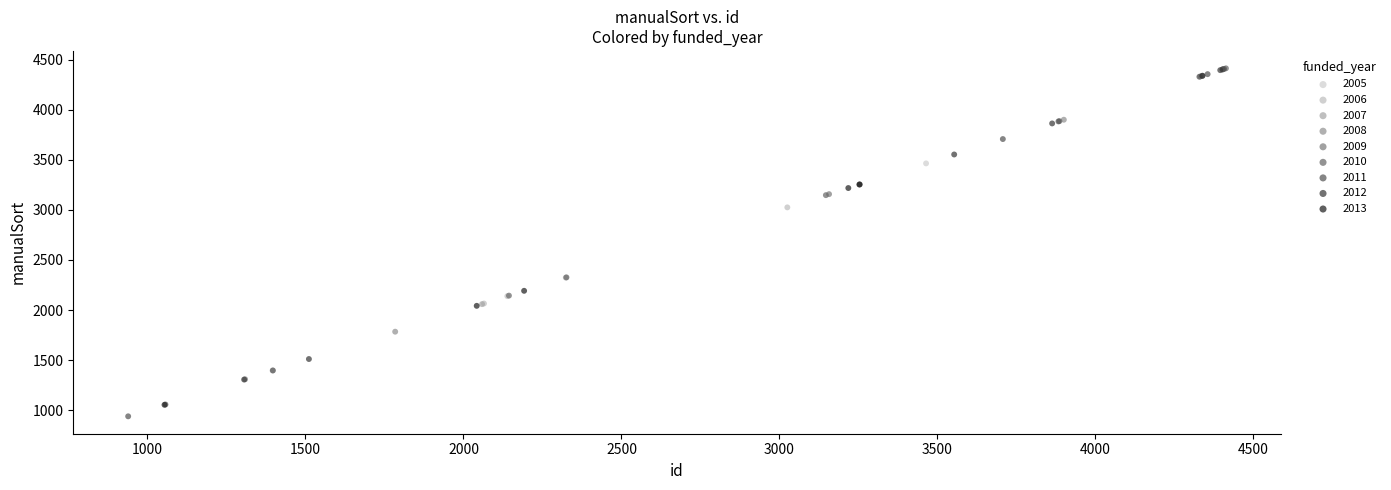

Which series reaches the minimum Y coordinate?

2011